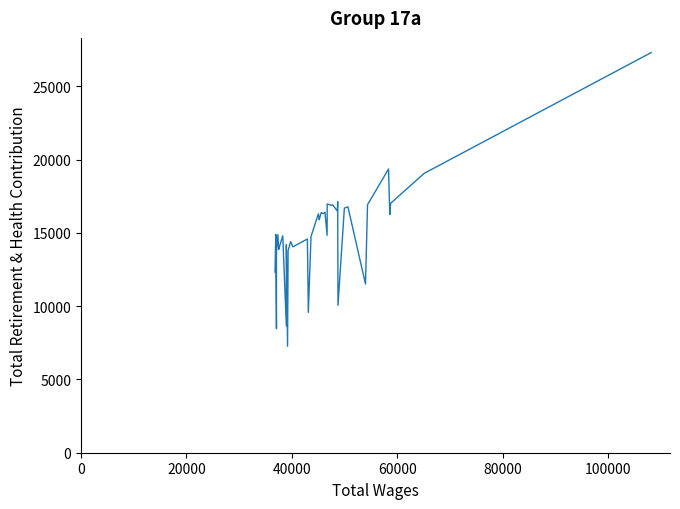

What is the minimum value shown in the chart?

7269